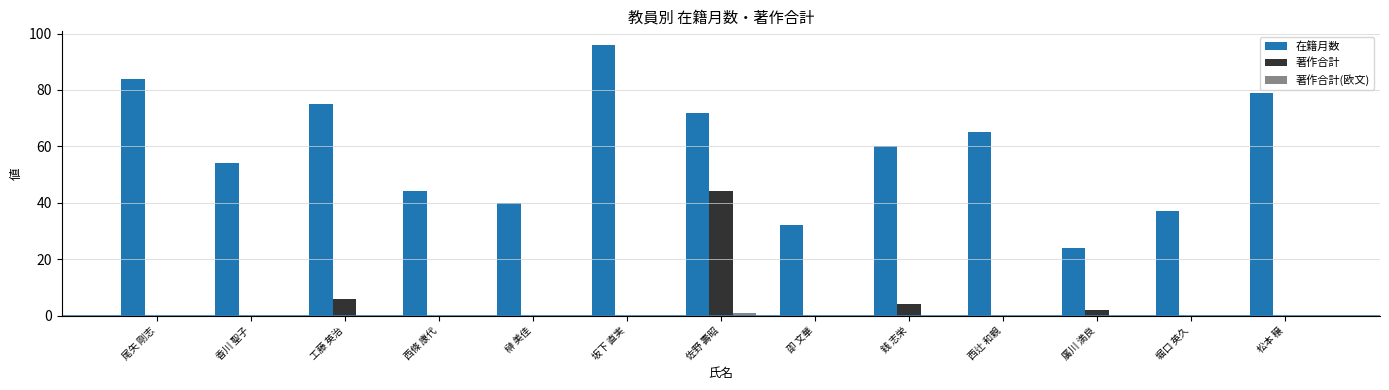

At which label does 在籍月数 first exceed 60?

尾矢 剛志